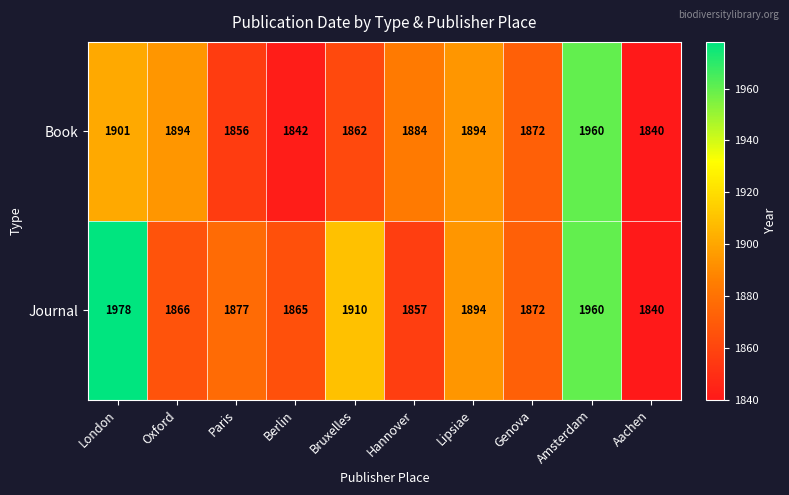

True or false: Book has a value of 2711 at Lipsiae.

False